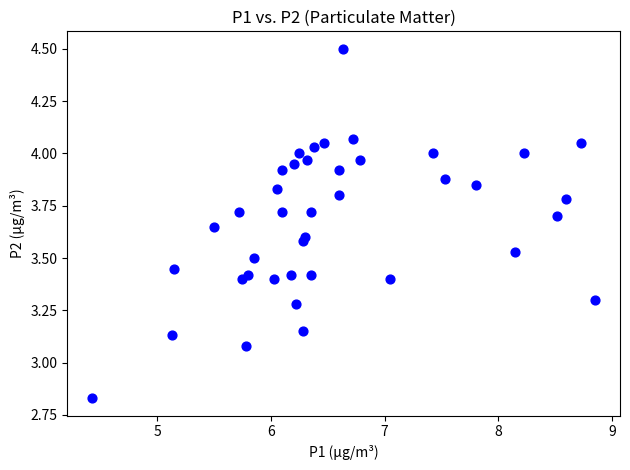

What is the range of X values (max minus min)?

4.4